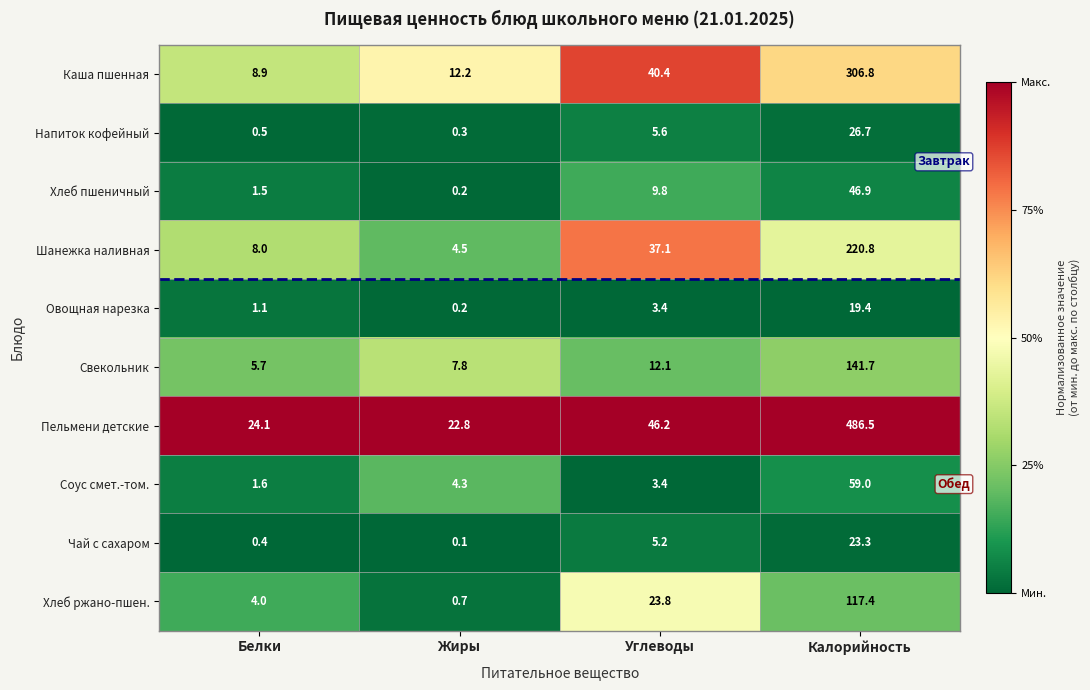

Rank the series by their maximum value, from lowest to highest.

Овощная нарезка, Чай с сахаром, Напиток кофейный, Хлеб пшеничный, Соус смет.-том., Хлеб ржано-пшен., Свекольник, Шанежка наливная, Каша пшенная, Пельмени детские